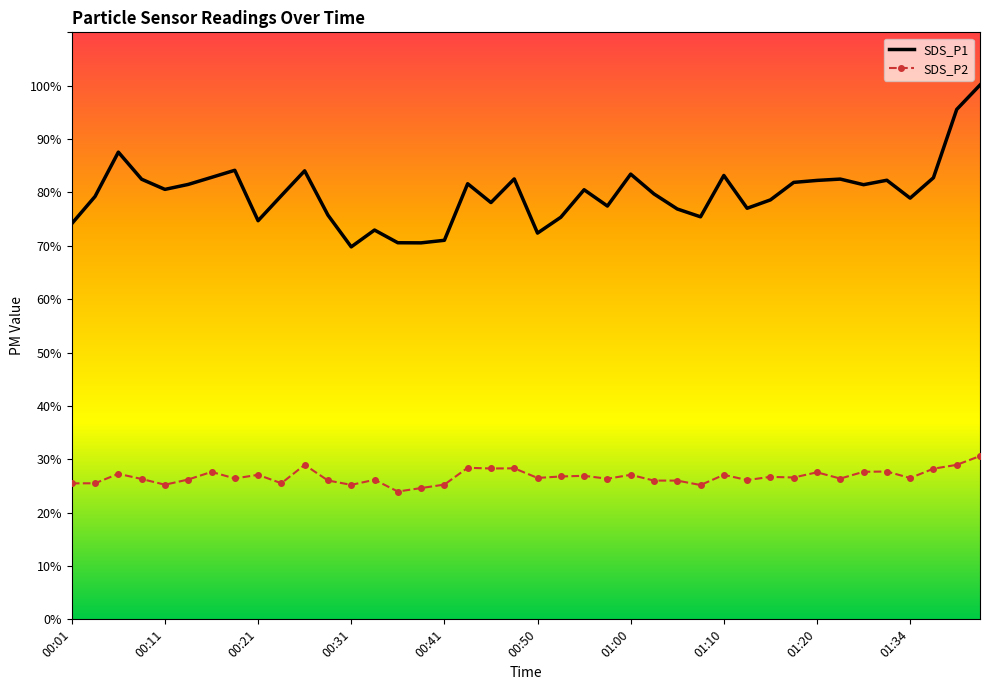

Which series has the largest range (max minus min)?

SDS_P1